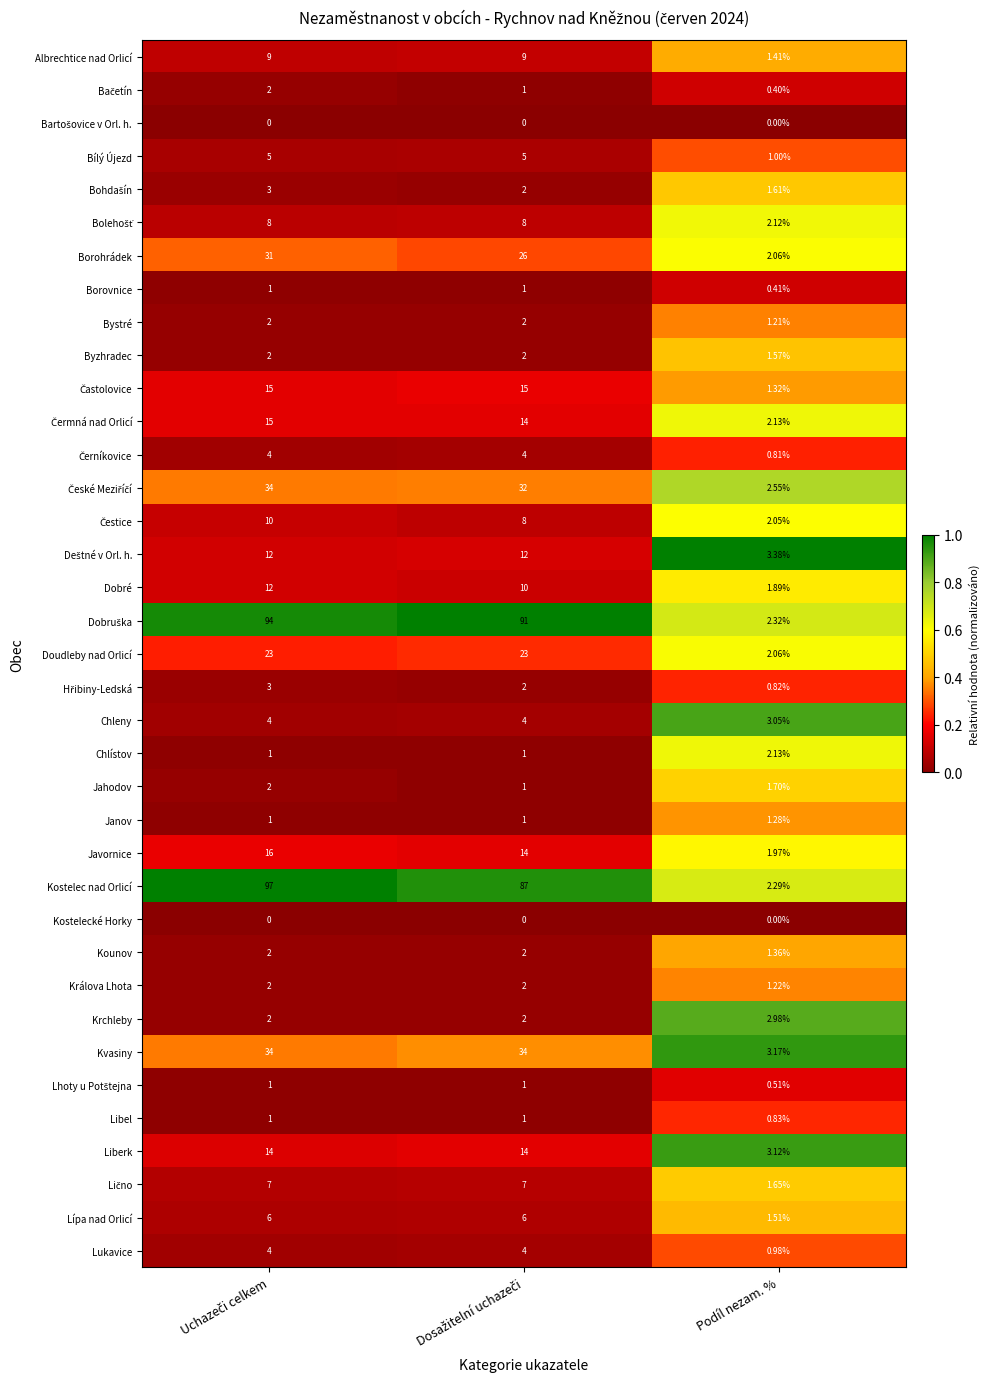

At which label does Borohrádek reach its minimum?

Podíl nezam. %